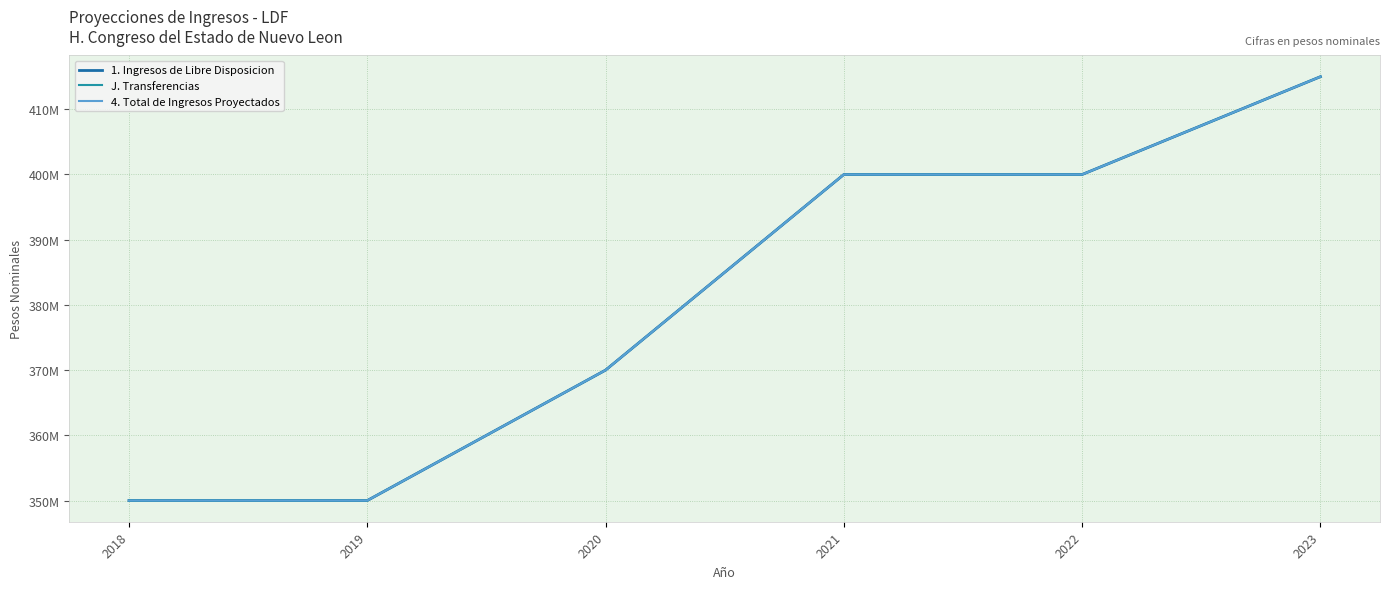

What is the total value across all series at 2023?

1245000000